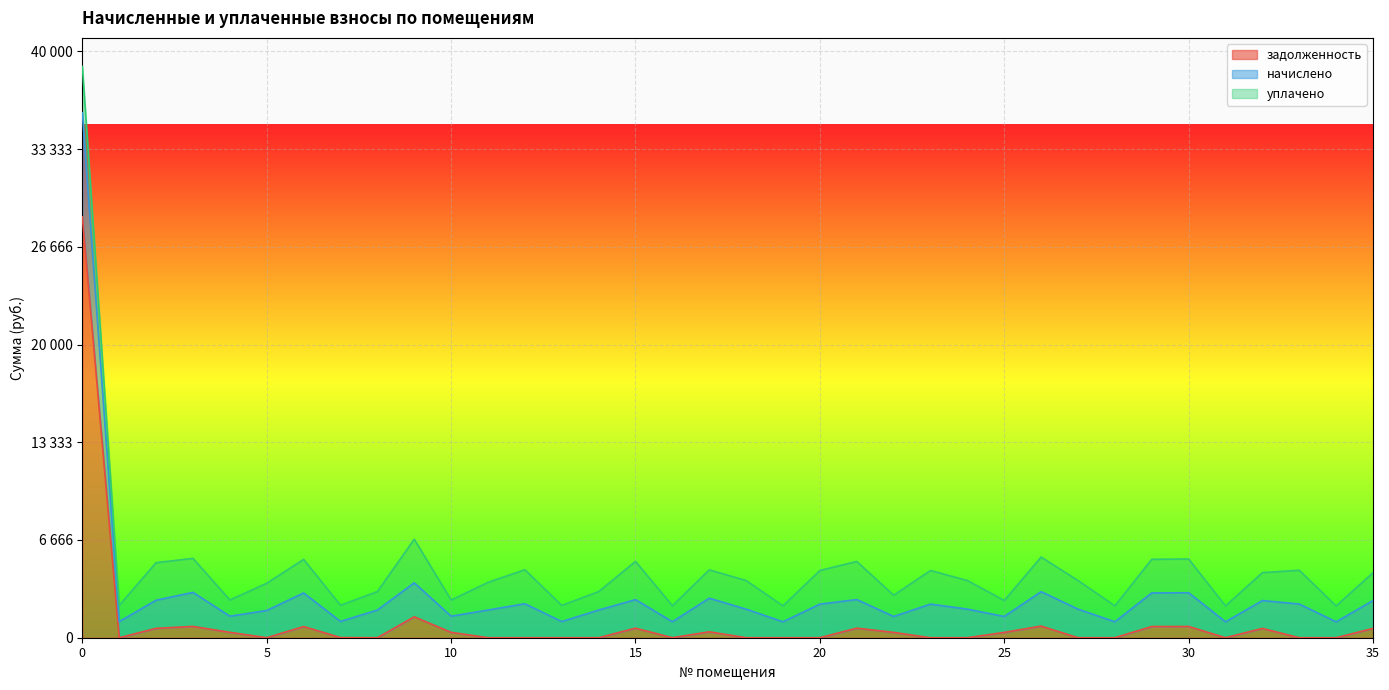

What are all the series names shown in the legend?

задолженность, начислено, уплачено